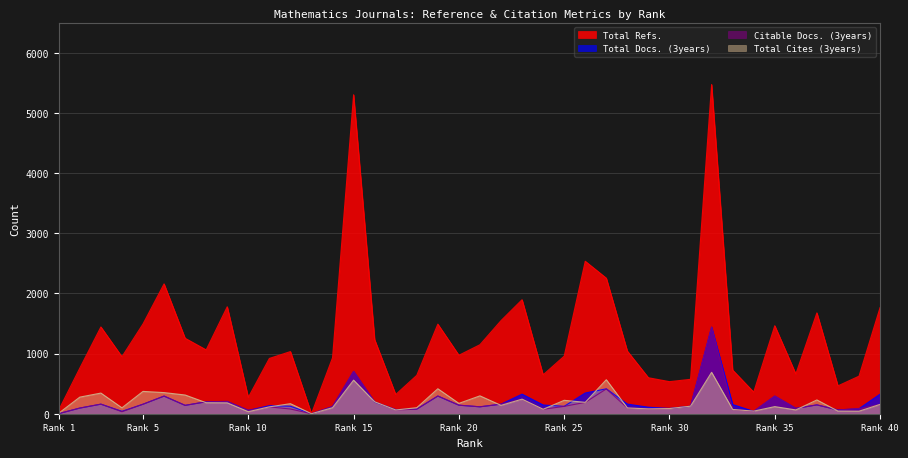

How many data points in Total Docs. (3years) are less than 142?

20